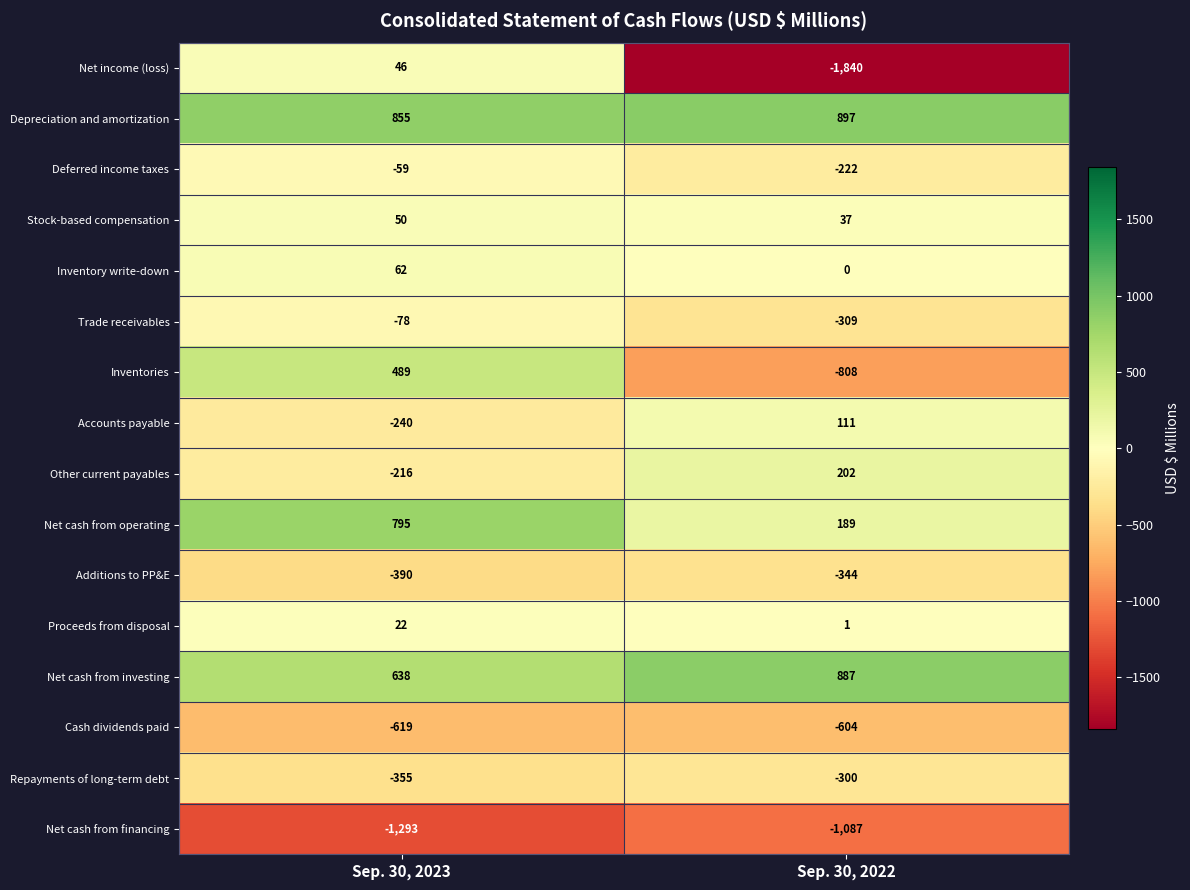

What value does the Other current payables series have at Sep. 30, 2022, to the nearest 50?

200